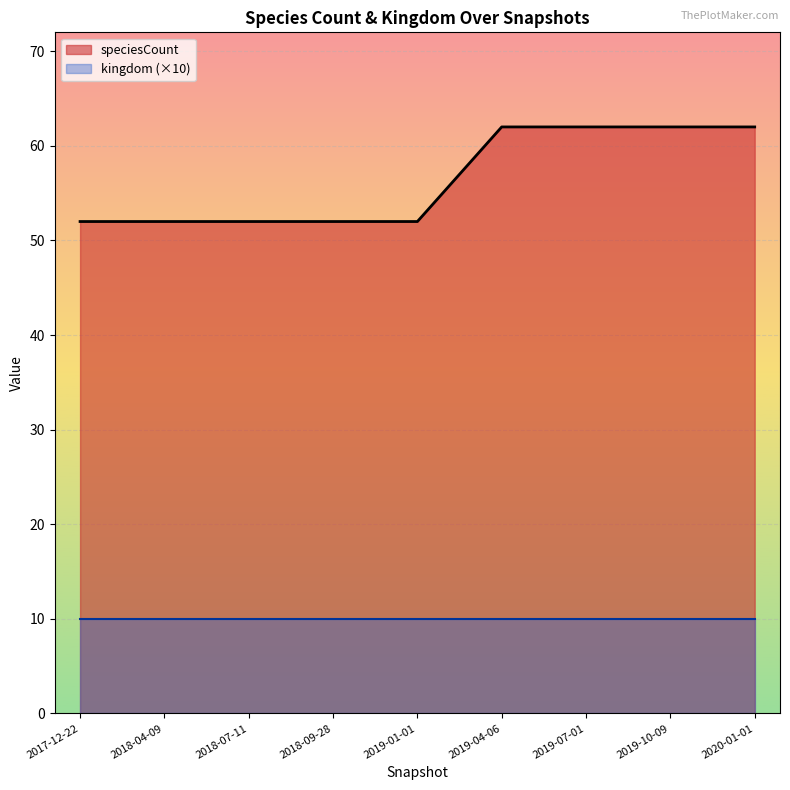

What is the total value across all series at 2017-12-22?

62